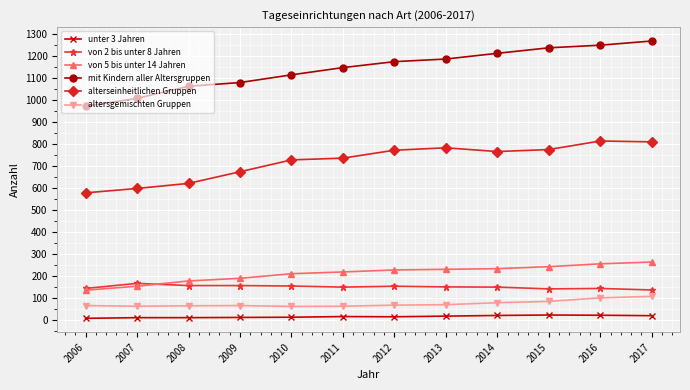

What is the greatest value displayed?

1269